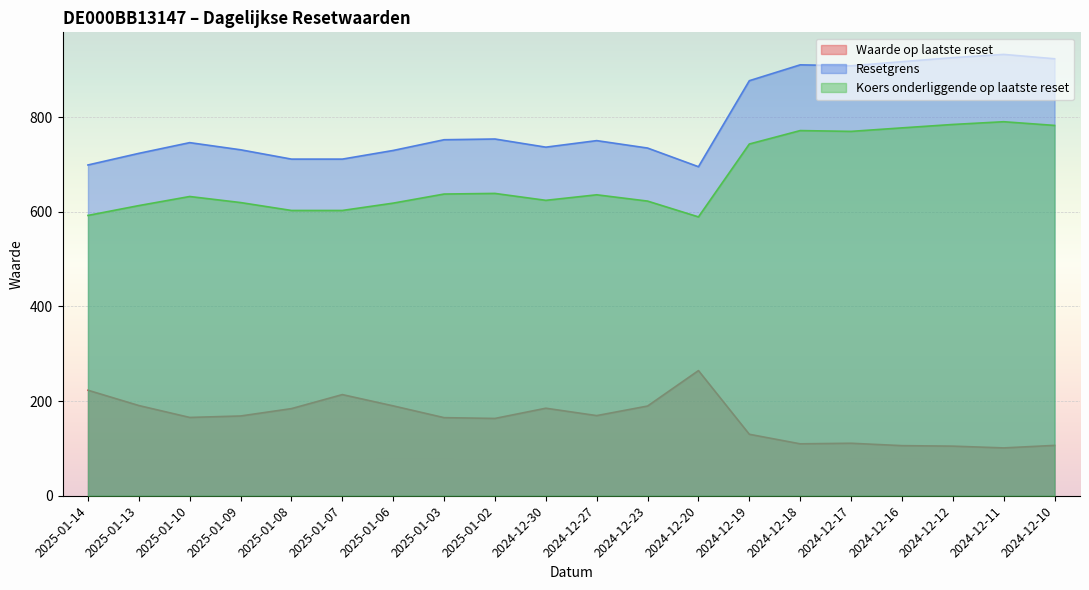

Reading left to right, what are all the values shown in this chart?

Waarde op laatste reset: 223.0	190.6	165.5	168.5	184.1	213.7	189.9	165.0	163.4	185.0	169.3	189.6	264.5	129.9	109.7	110.9	105.9	104.8	101.1	106.4
Resetgrens: 698.9	723.5	746.1	731.0	711.3	711.3	729.6	752.2	753.8	736.6	750.4	734.7	695.3	877.0	910.5	908.5	917.2	925.7	932.6	923.4
Koers onderliggende op laatste reset: 592.3	613.1	632.3	619.5	602.8	602.8	618.3	637.5	638.8	624.2	635.9	622.6	589.2	743.2	771.6	769.9	777.3	784.5	790.3	782.5